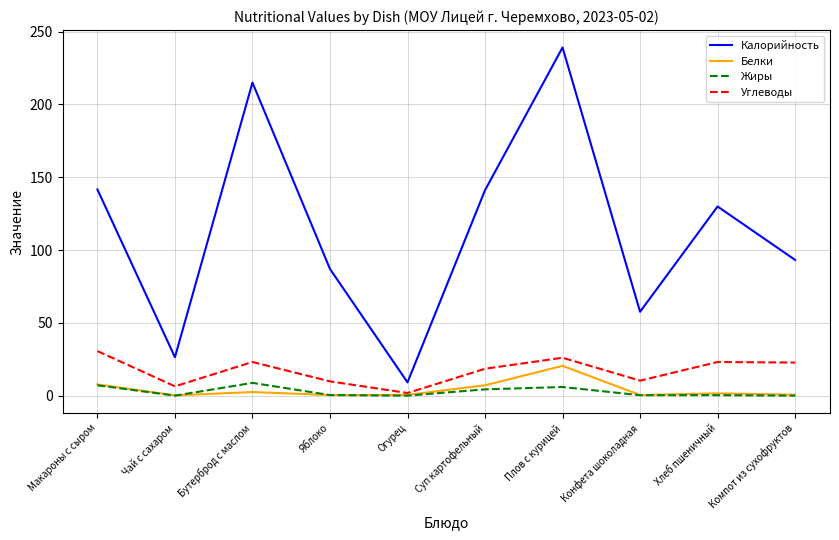

The value of Калорийность at Конфета шоколадная is 16.2. True or false?

False